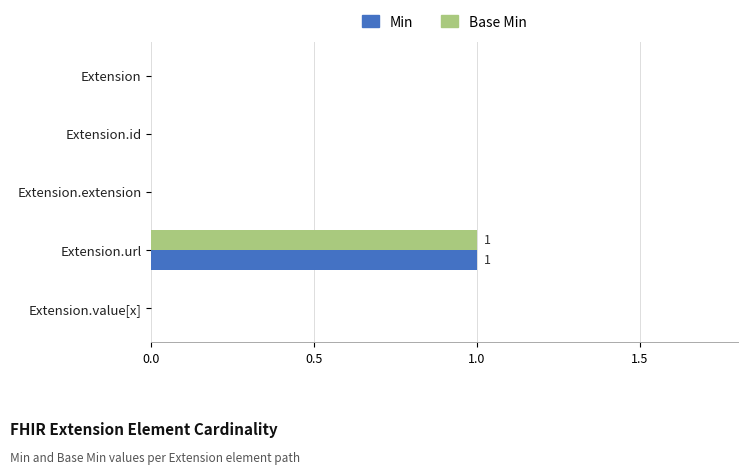

How many categories are shown in the chart?

5